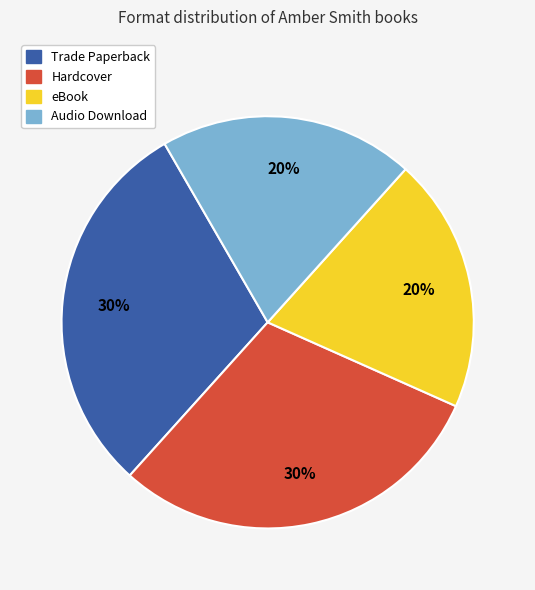

What percentage is the eBook slice, to the nearest percent?

20%